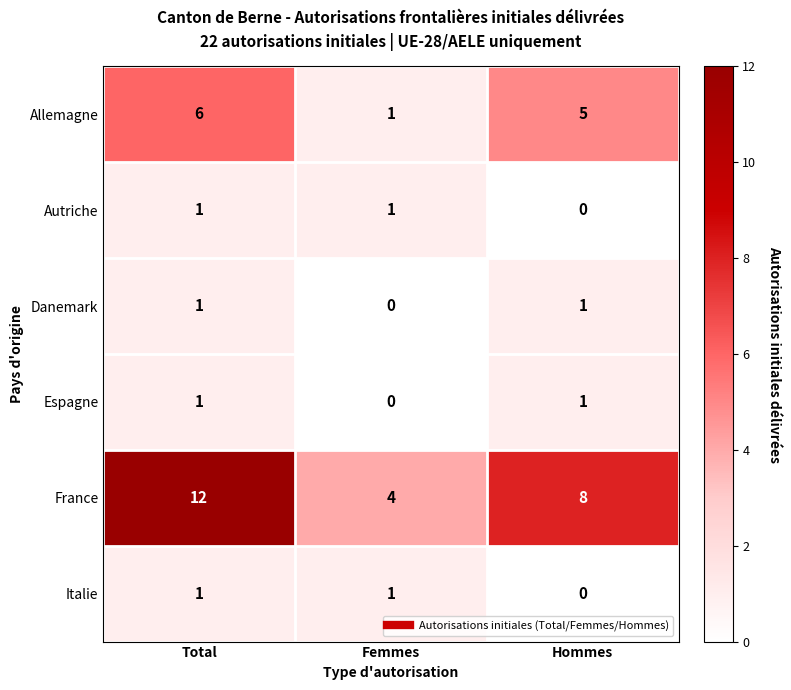

Which category has the highest value across all series?

Total